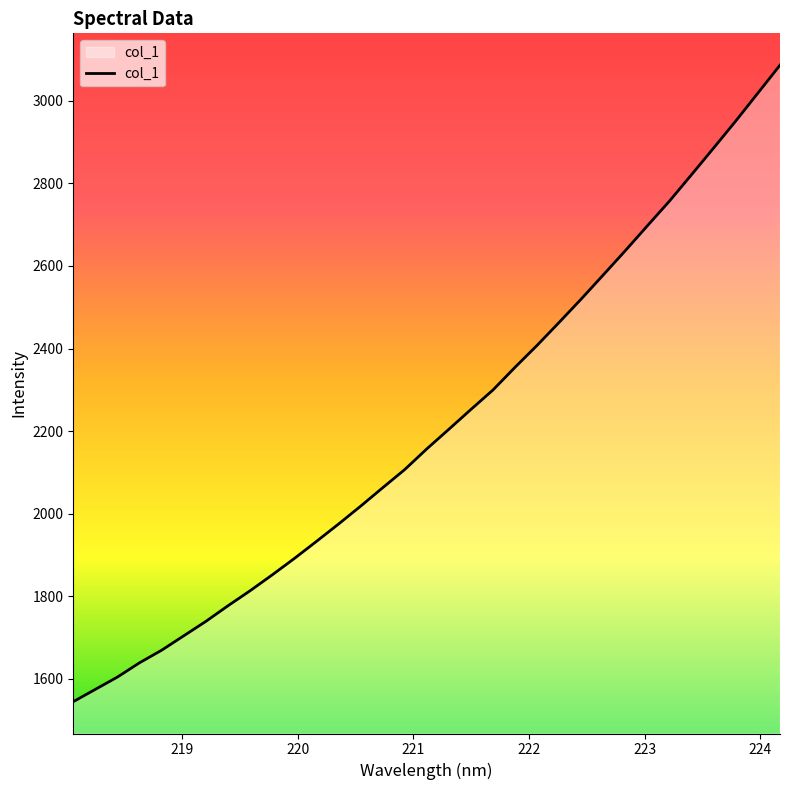

True or false: the data has more than 1 interior local peaks.

False